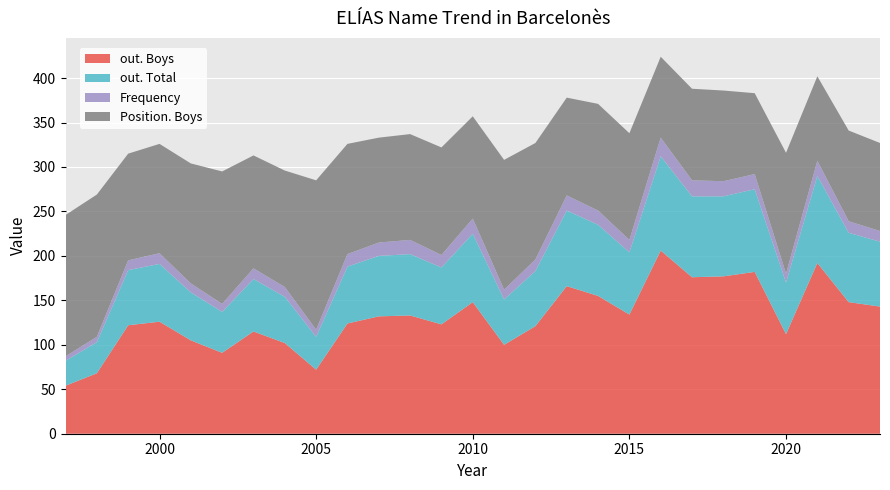

Reading left to right, transcribe all the data shown in this chart.

out. Boys: 54	68	122	126	105	91	115	102	72	124	132	133	123	148	100	121	166	155	134	206	176	177	182	112	192	148	143
out. Total: 28	35	62	65	54	46	59	52	37	64	68	69	64	77	51	62	85	80	70	106	91	90	93	58	98	78	73
Frequency: 5	6	11	12	10	9	12	11	8	14	15	16	14	17	11	13	17	16	14	21	18	17	17	10	17	13	12
Position. Boys: 159	160	120	123	135	149	127	131	168	124	118	119	121	115	146	131	110	120	120	91	103	102	91	136	95	102	99